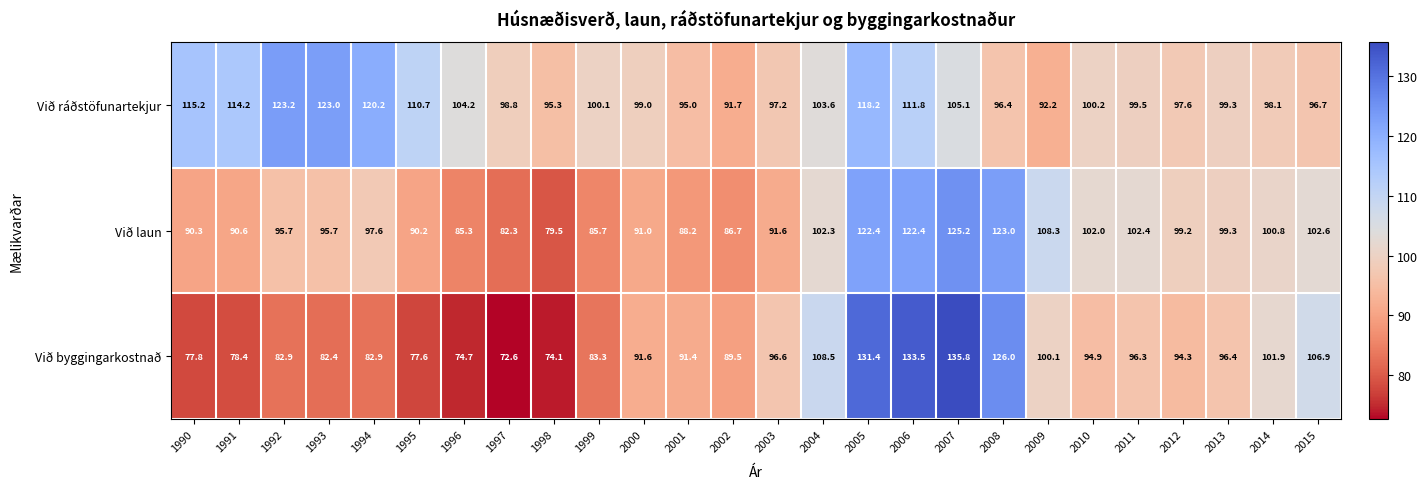

Count the number of data series in this chart.

3